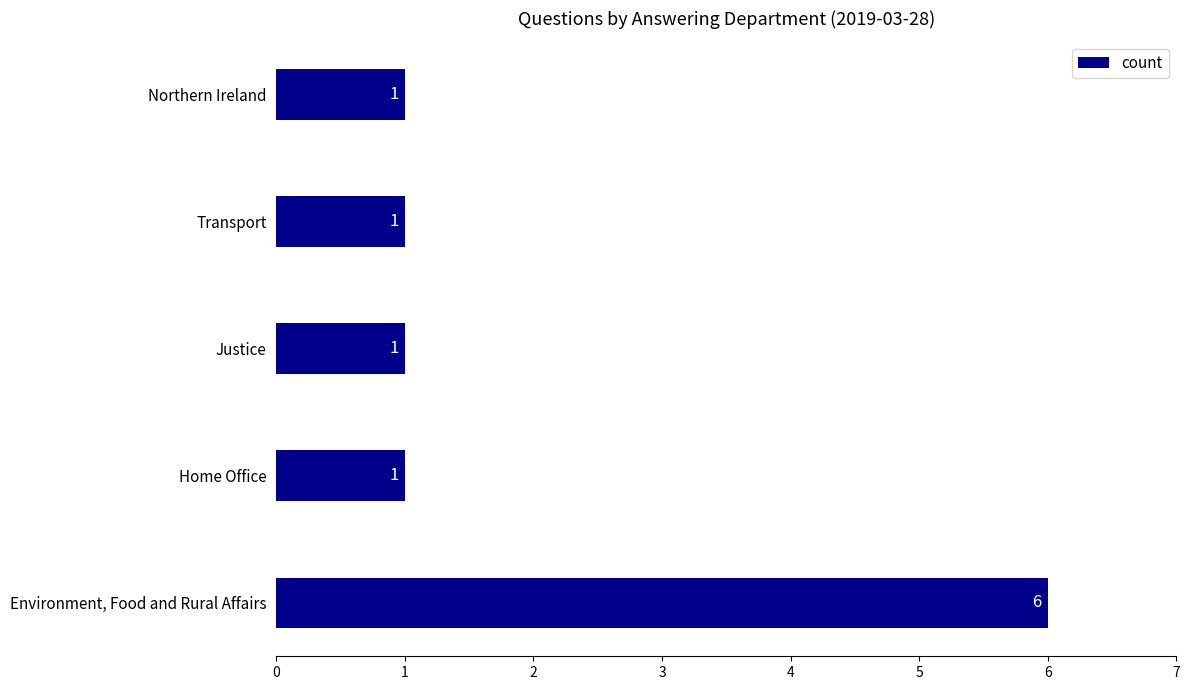

What value does the data have at Environment, Food and Rural Affairs?

6